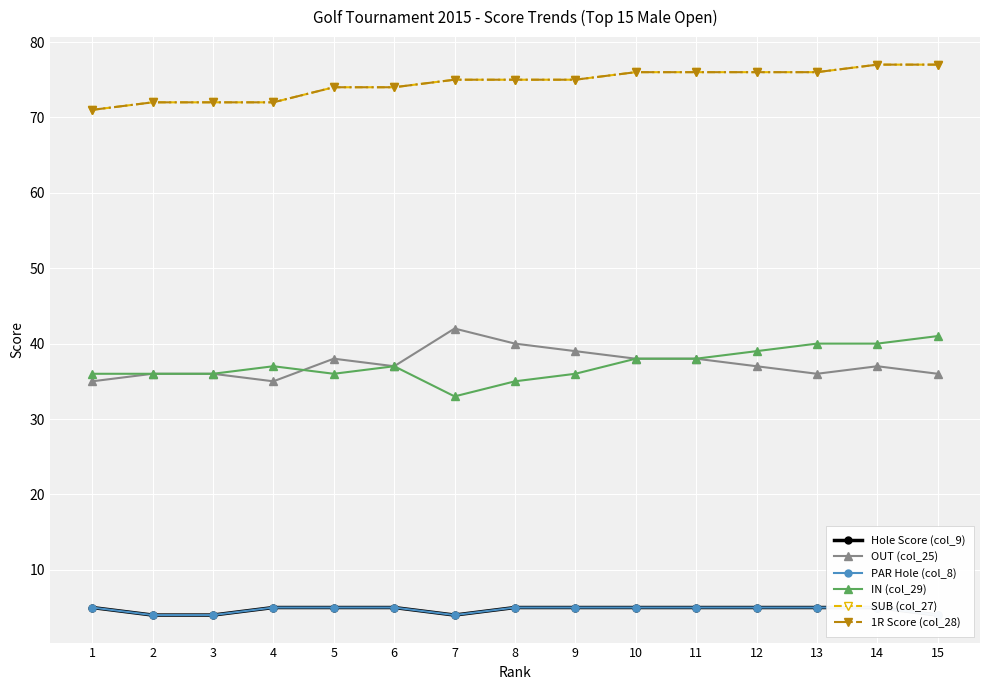

True or false: 1R Score (col_28) and Hole Score (col_9) cross at least once.

False